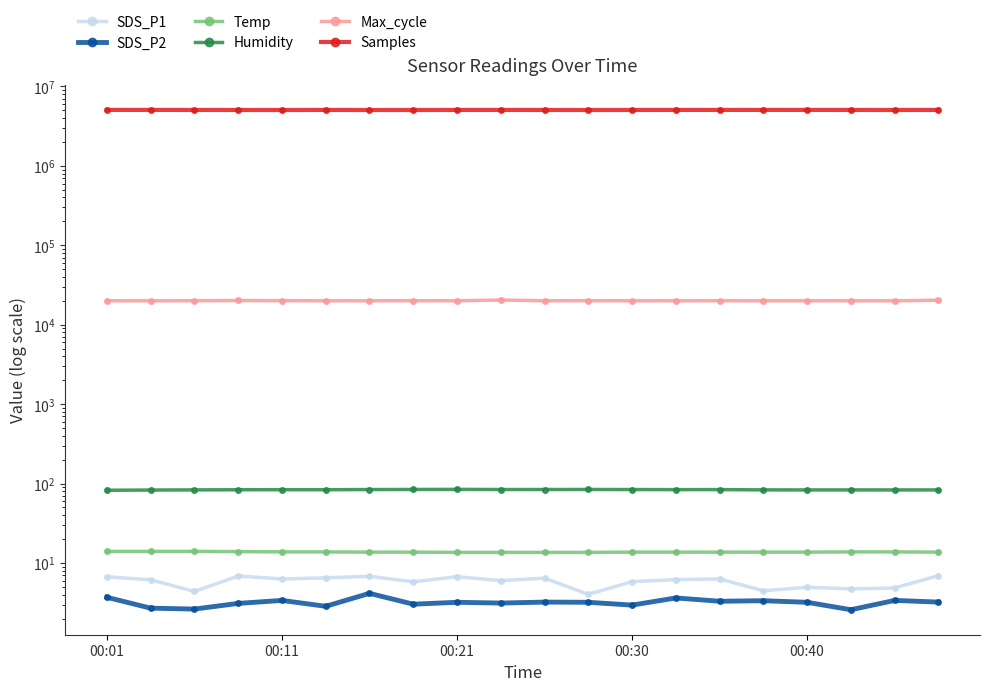

Which series has the largest range (max minus min)?

Samples